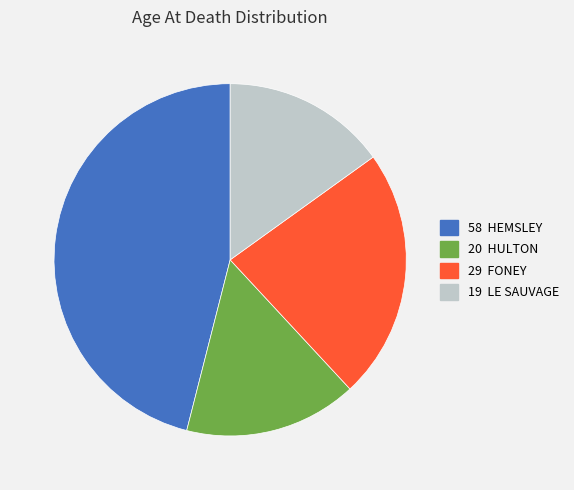

Does any single category account for the majority?

No